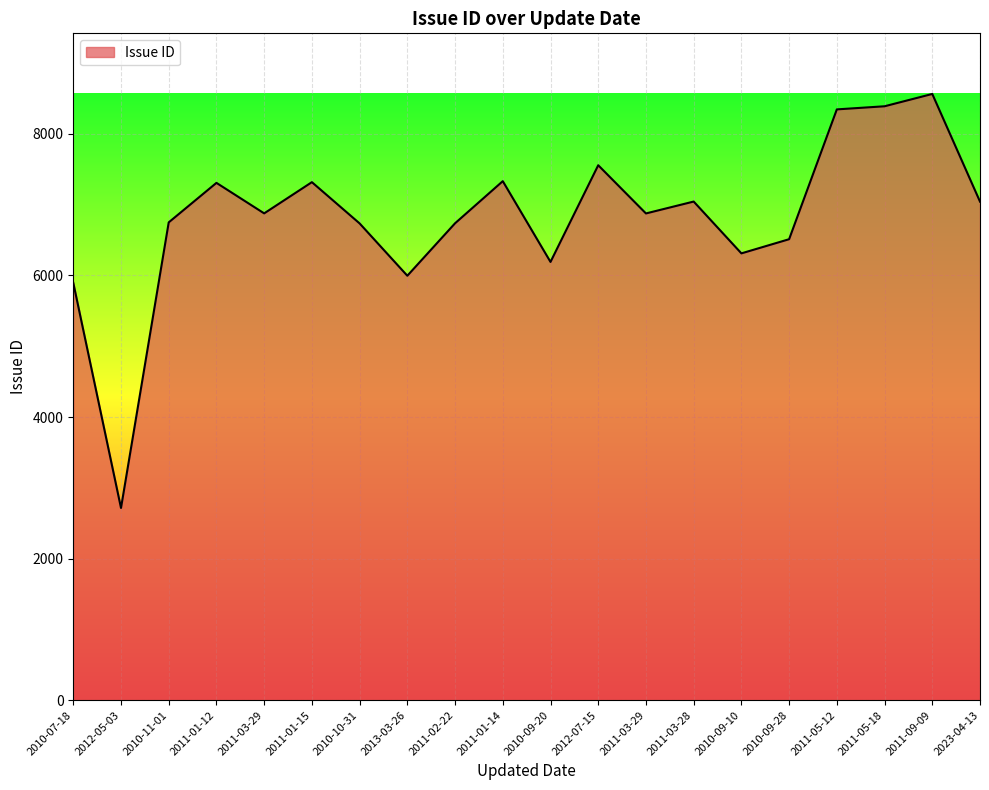

How many distinct data groups are displayed?

1